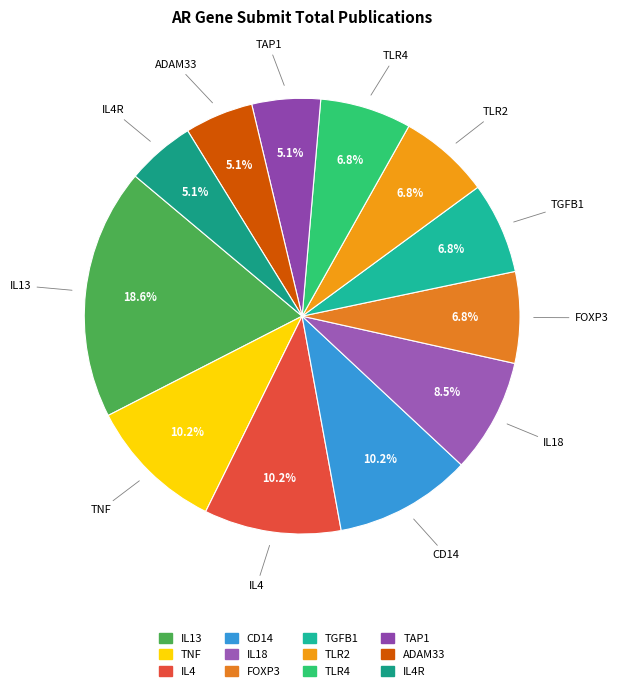

How much of the chart is everything except TNF?

89.8%